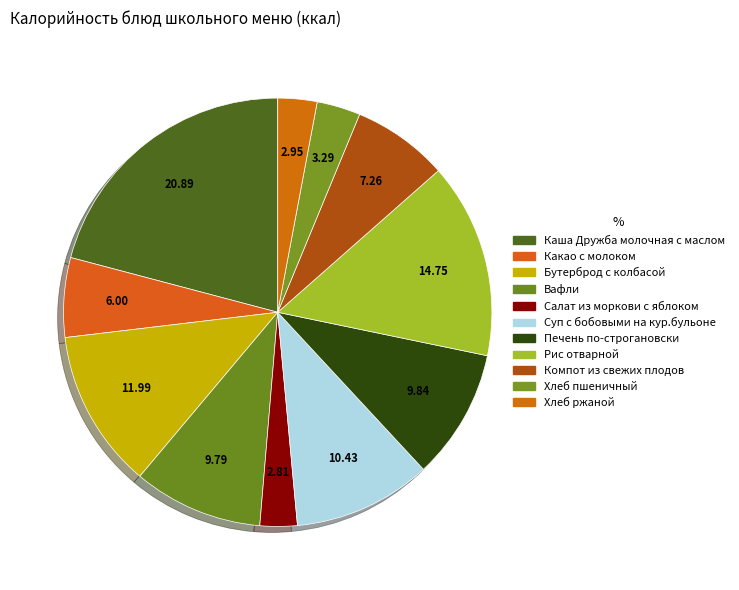

Is it true that Хлеб пшеничный is 3% of the pie?

True